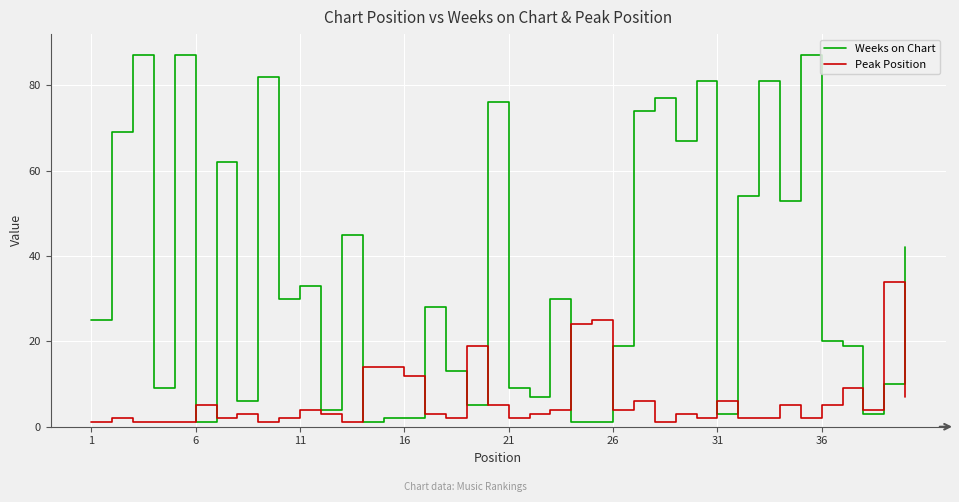

List the series in order of their peak value, lowest first.

Peak Position, Weeks on Chart